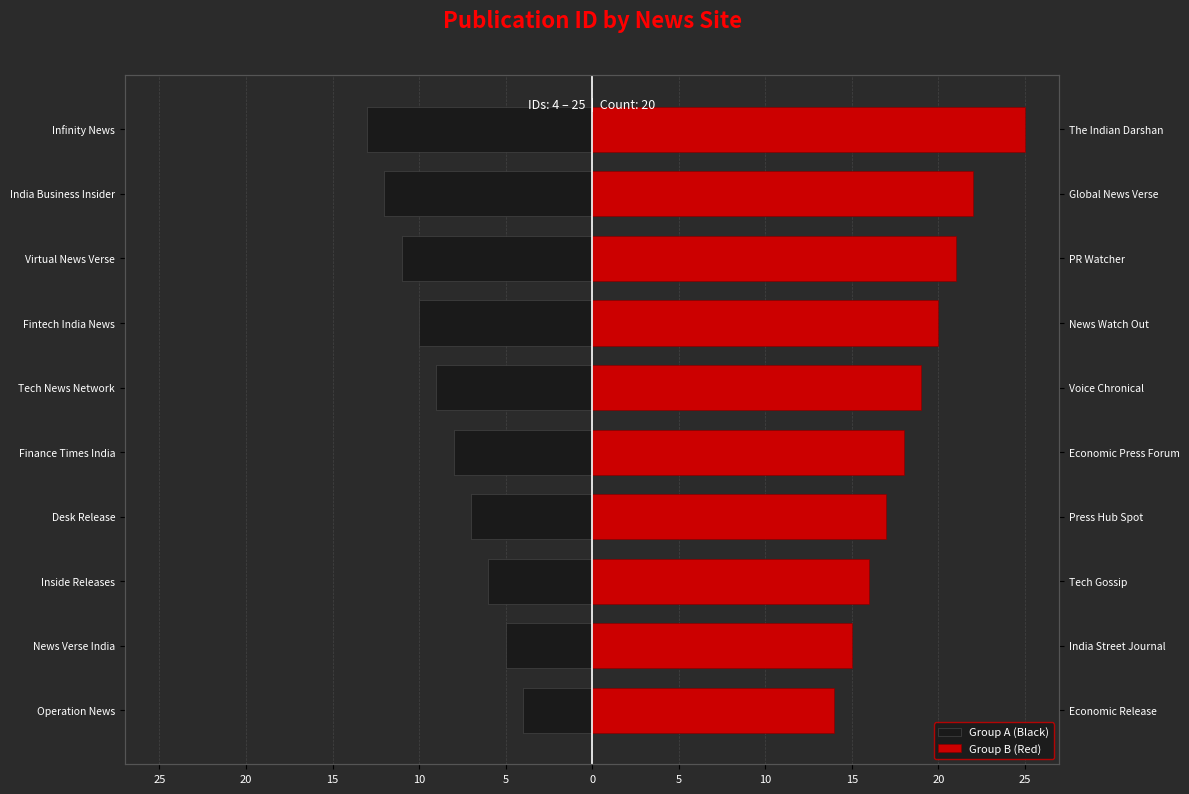

What are all the series names shown in the legend?

Group A (Black), Group B (Red)